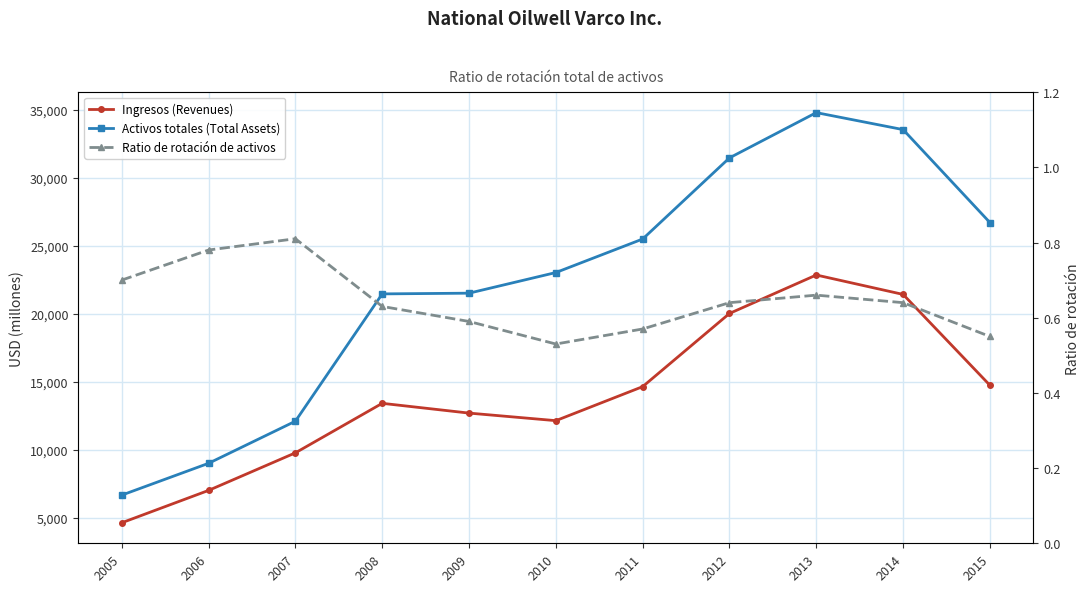

What is the difference between the second highest and second lowest values in the Activos totales (Total Assets) series?

24543.0